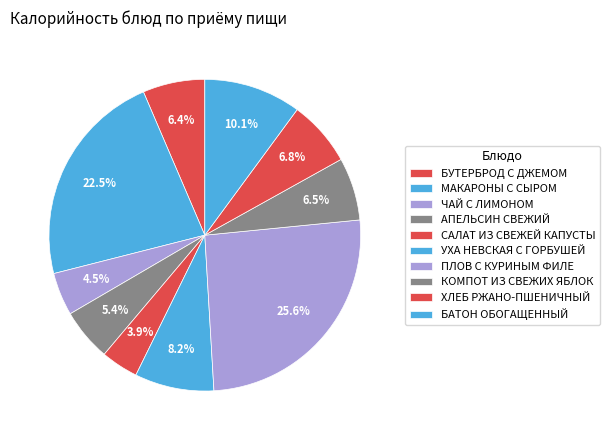

How many slices are in this pie chart?

10